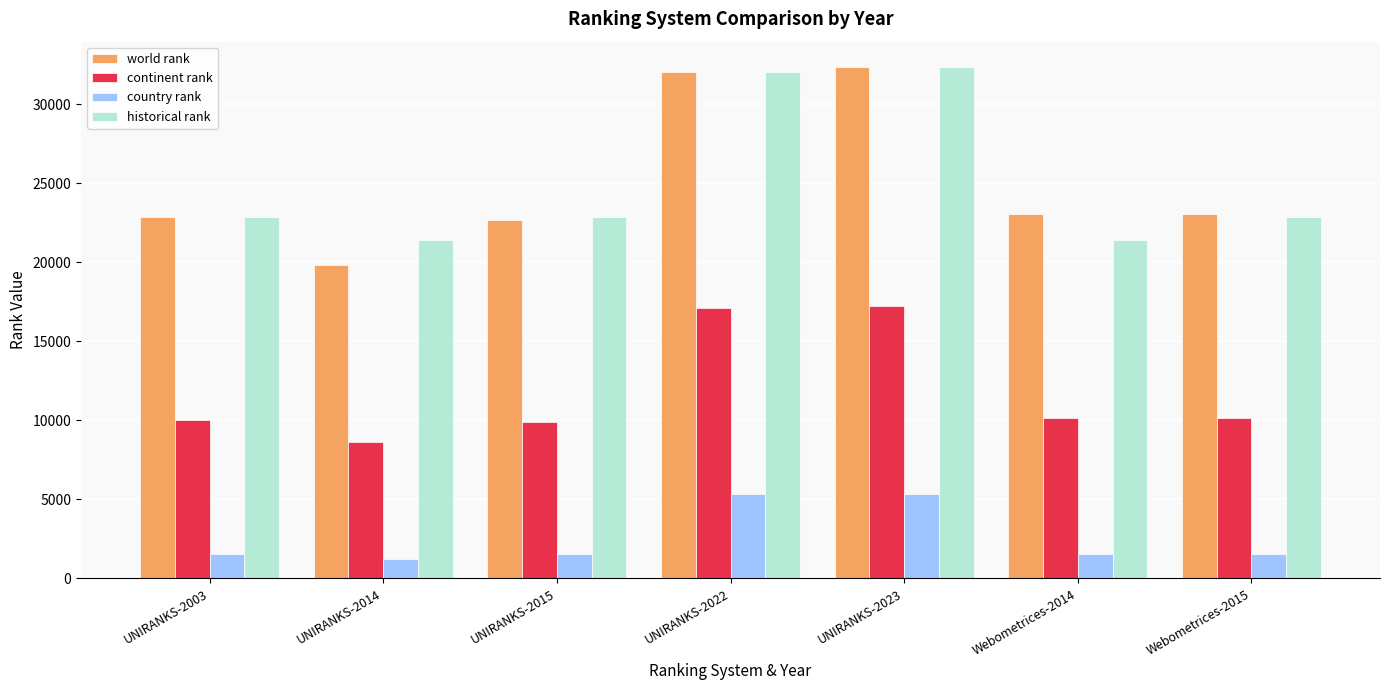

How many values in the world rank series are below 23034?

3